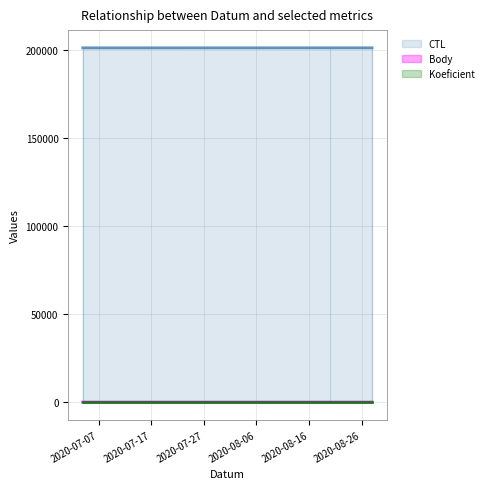

List the labels in order of Body value, smallest first.

2020-08-28, 2020-07-04, 2020-08-20